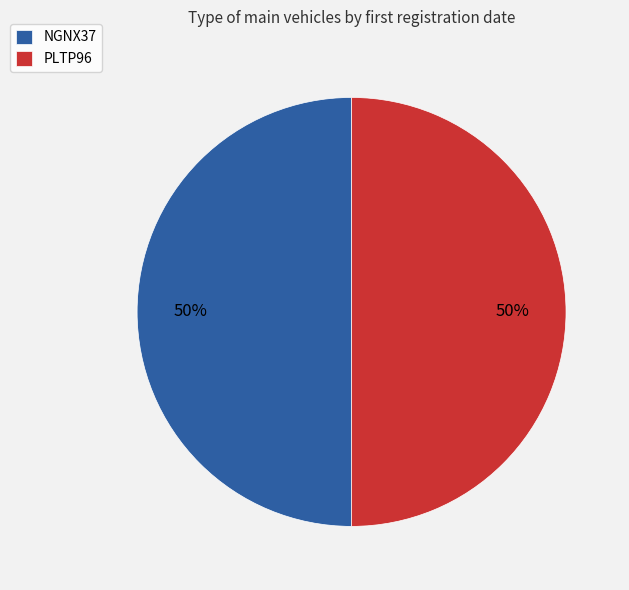

Approximately how many times larger is the value at NGNX37 compared to PLTP96?

1.0